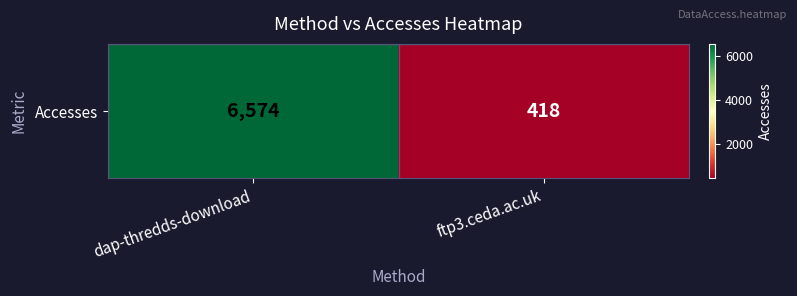

Is it true that the value at ftp3.ceda.ac.uk is 285?

False